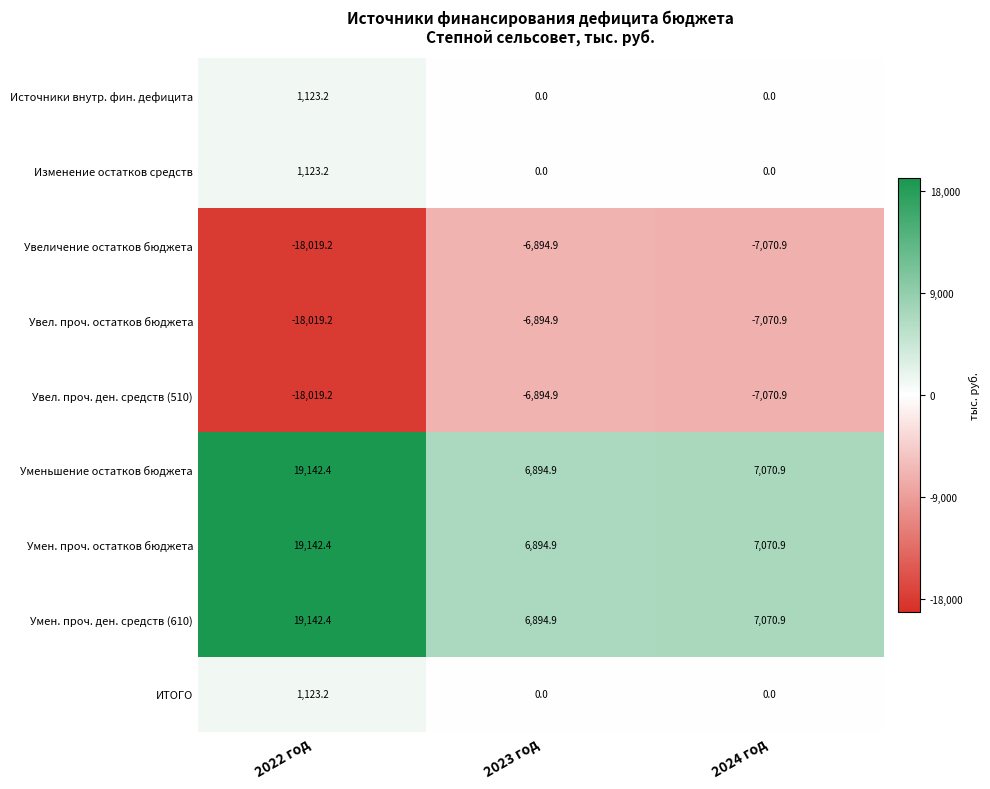

The value of Увеличение остатков бюджета at 2022 год is -7405.6. True or false?

False